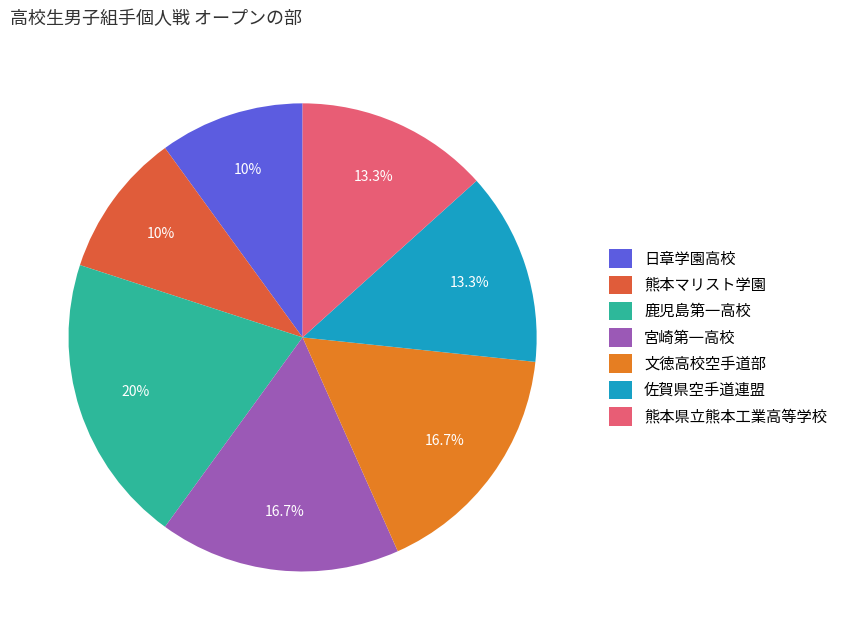

Does any single category account for the majority?

No